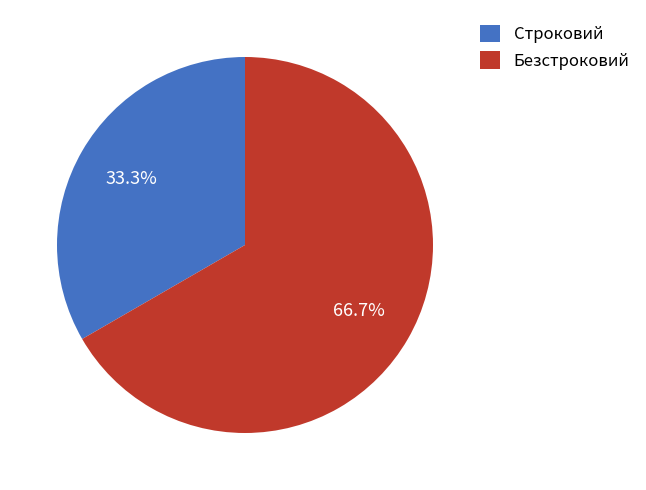

What is the ratio of the value at Безстроковий to the value at Строковий?

2.0